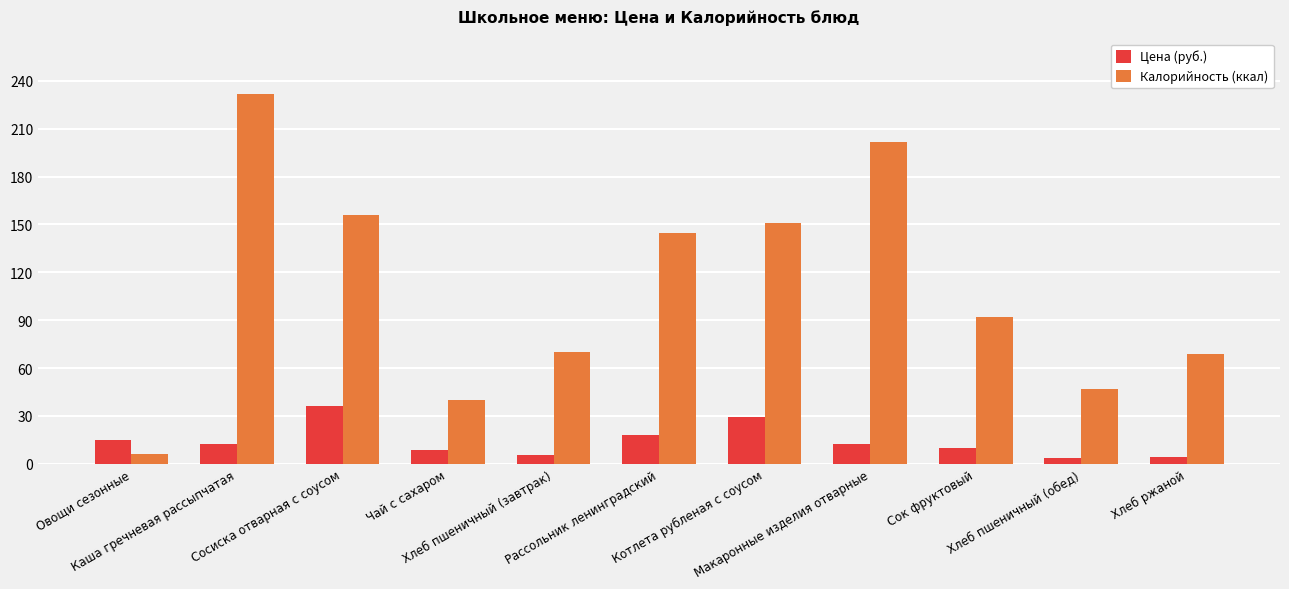

What is the label of the 1st bar from the right?

Хлеб ржаной